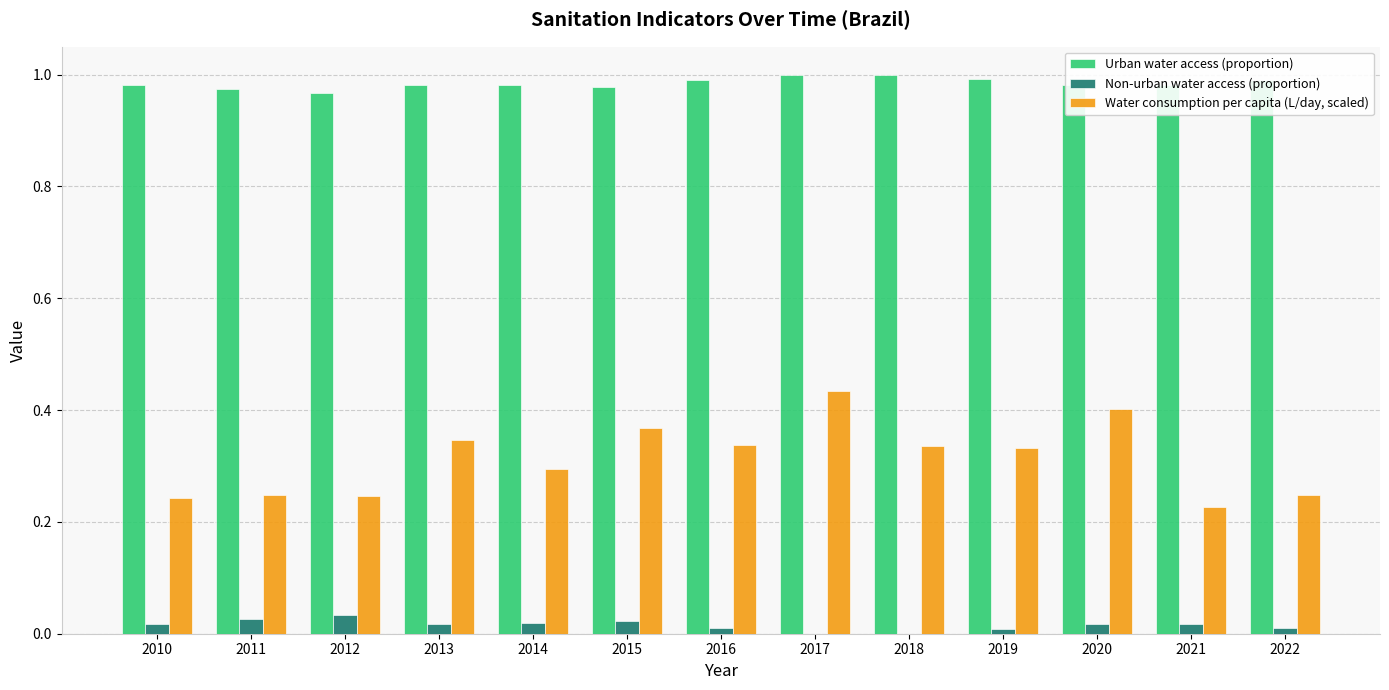

How many categories are shown in the chart?

13